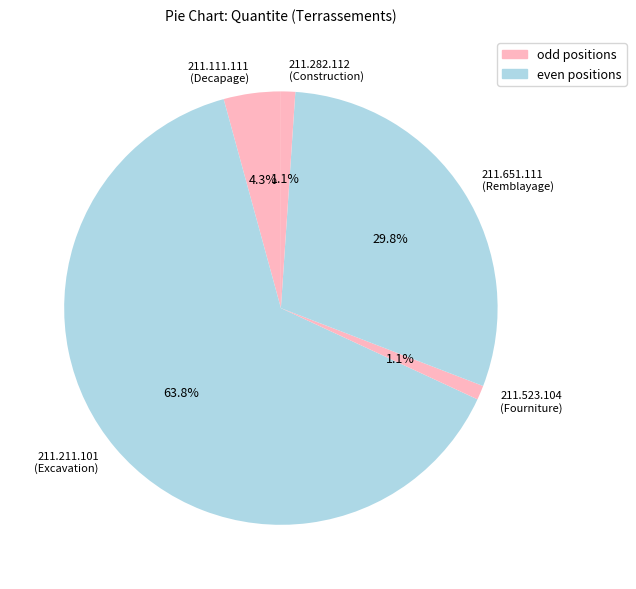

What is the largest slice in the pie chart?

211.211.101 (Excavation)